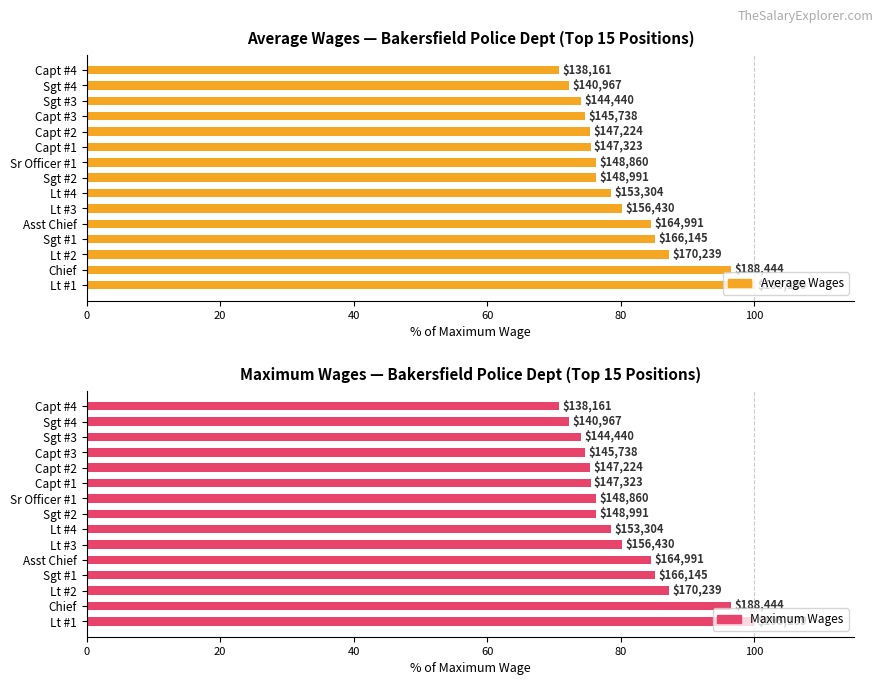

Is the value of Average Wages at Lt #4 greater than the value of Maximum Wages at Lt #1?

No